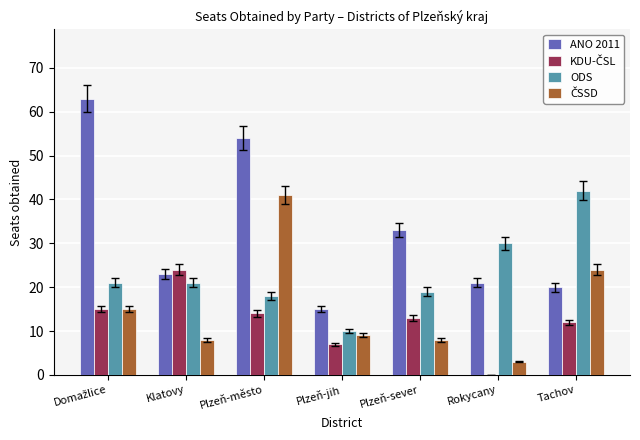

What is the maximum value for ODS?

42